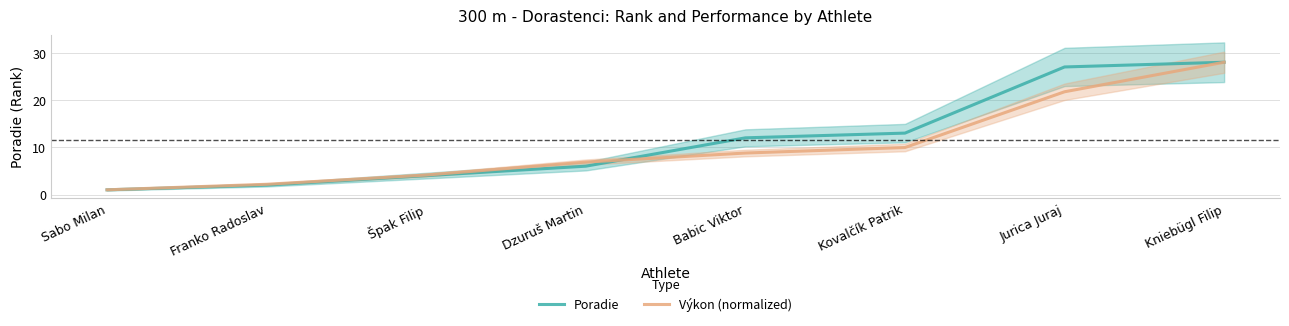

What is the label of the 2nd point from the left?

Franko Radoslav